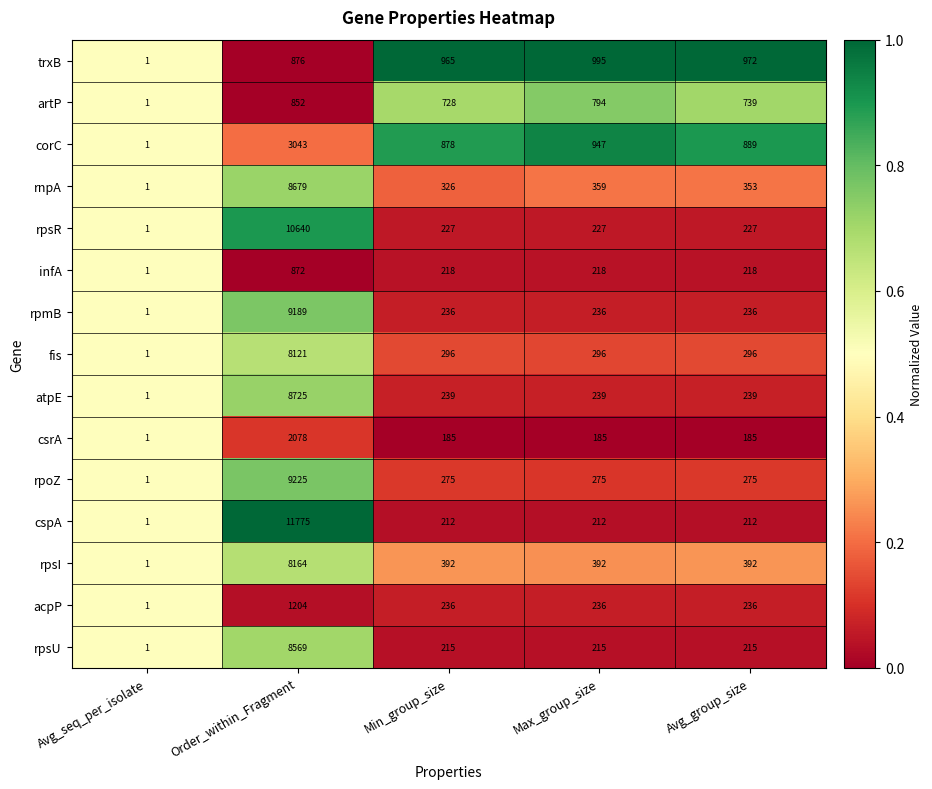

Which series has the widest spread of values?

cspA